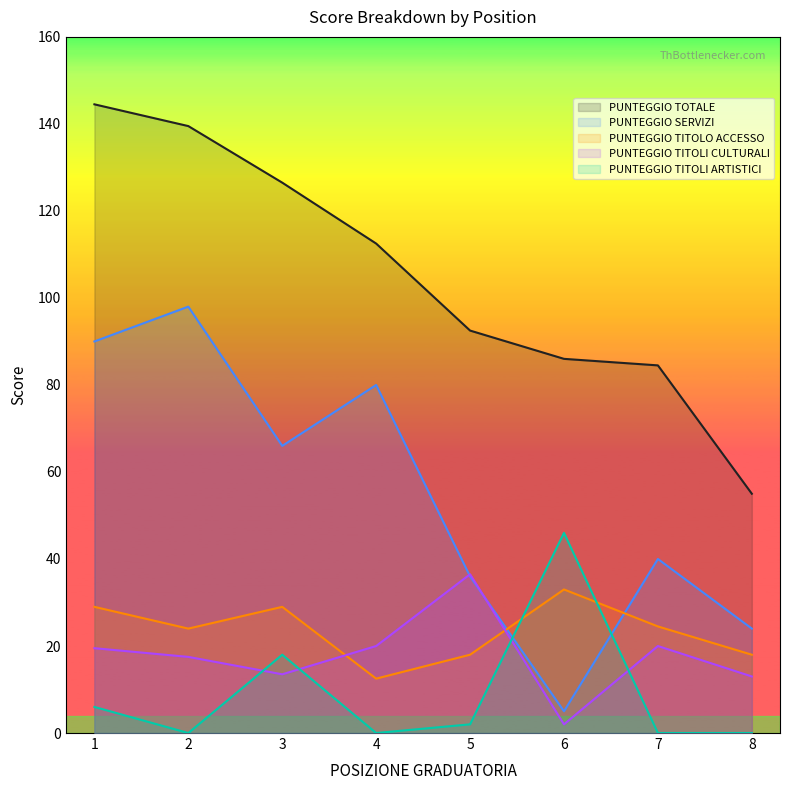

Which has a higher value, 8 or 4?

4